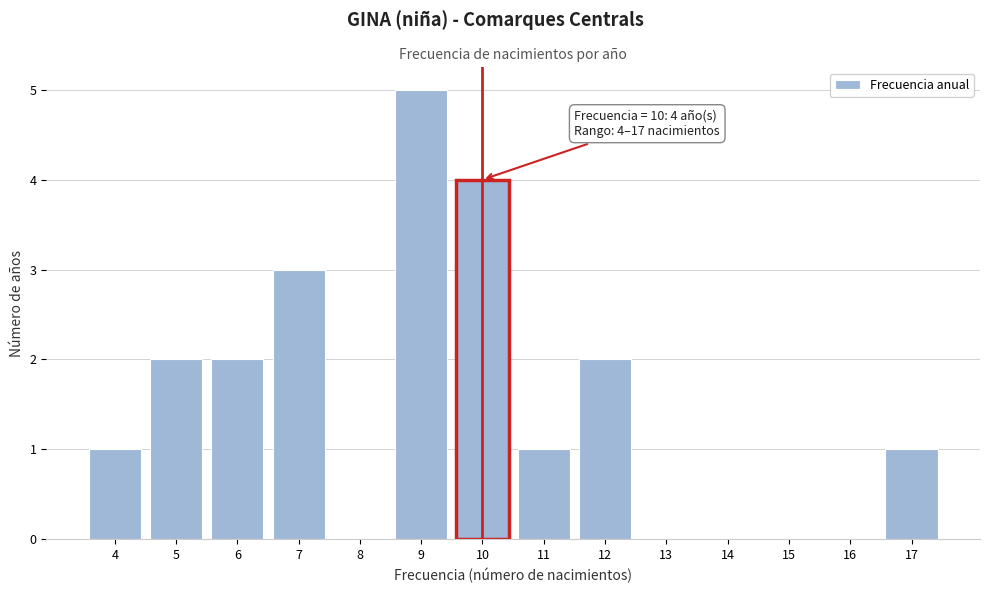

Which range on the x-axis has the tallest bar?

8.5 to 9.5